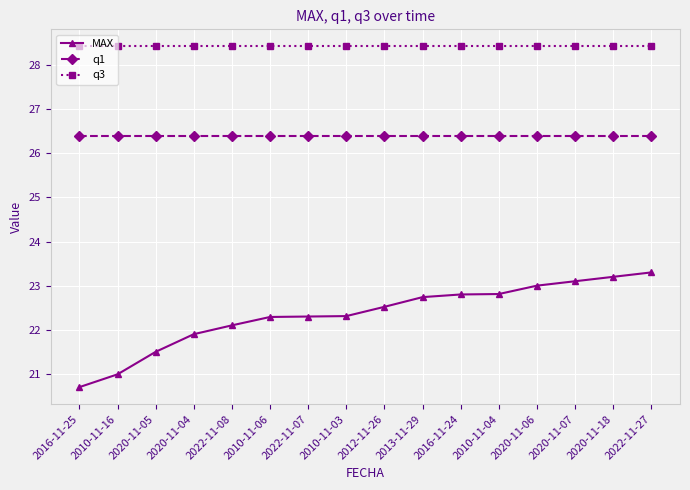

At 2022-11-07, list the series in order from largest to smallest.

q3, q1, MAX